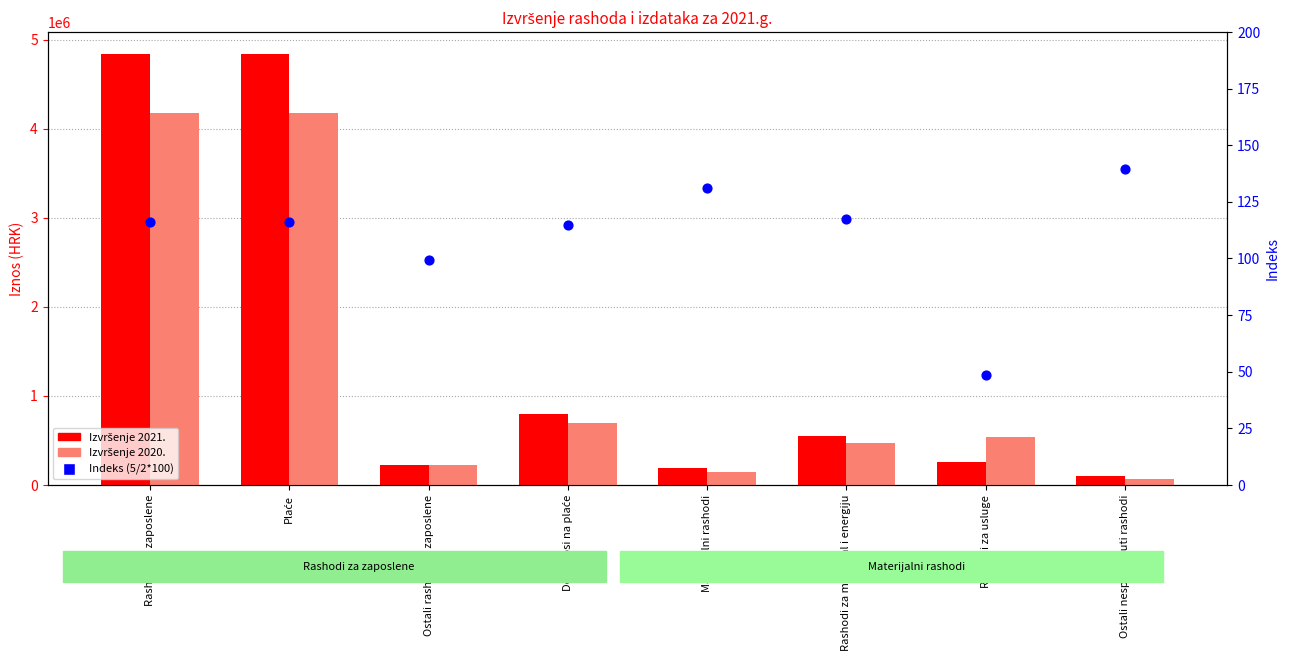

What are all the series names shown in the legend?

Izvršenje 2021., Izvršenje 2020., Indeks (5/2*100)